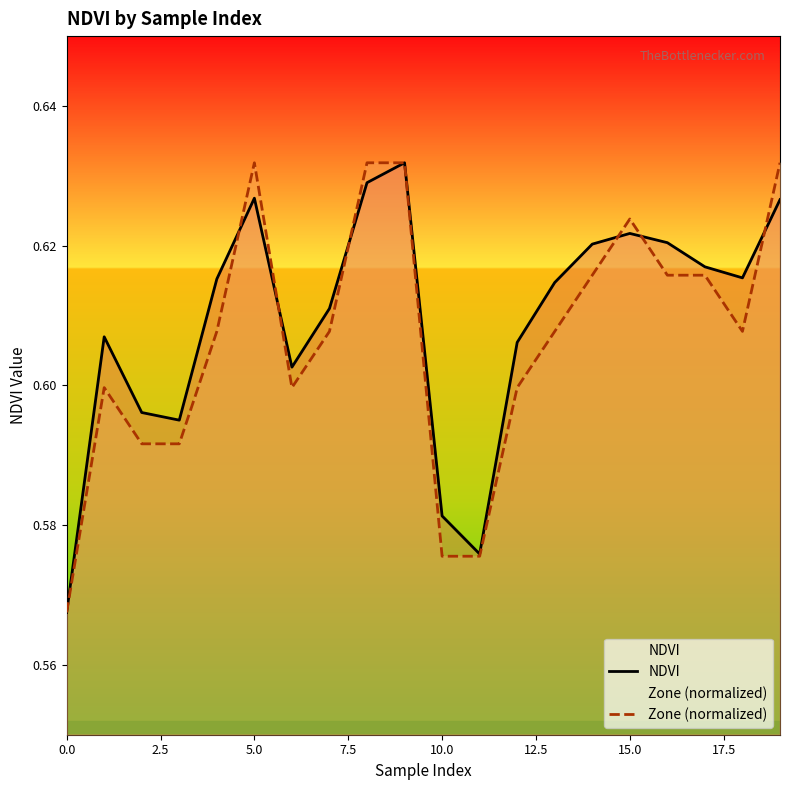

How many lines are shown in the chart?

2